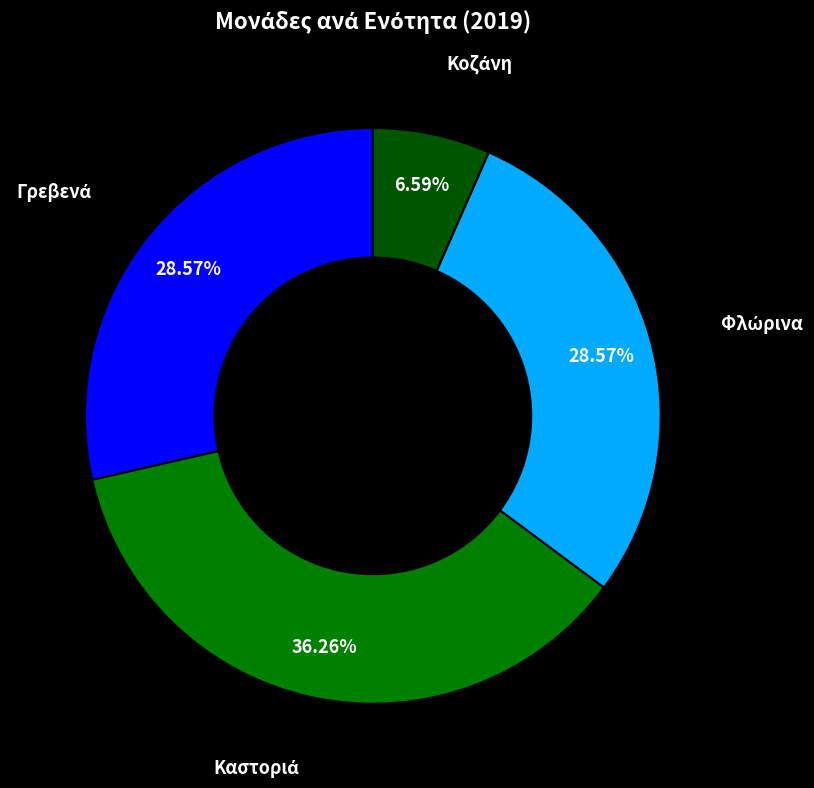

Is there any slice that represents more than half of the pie?

No